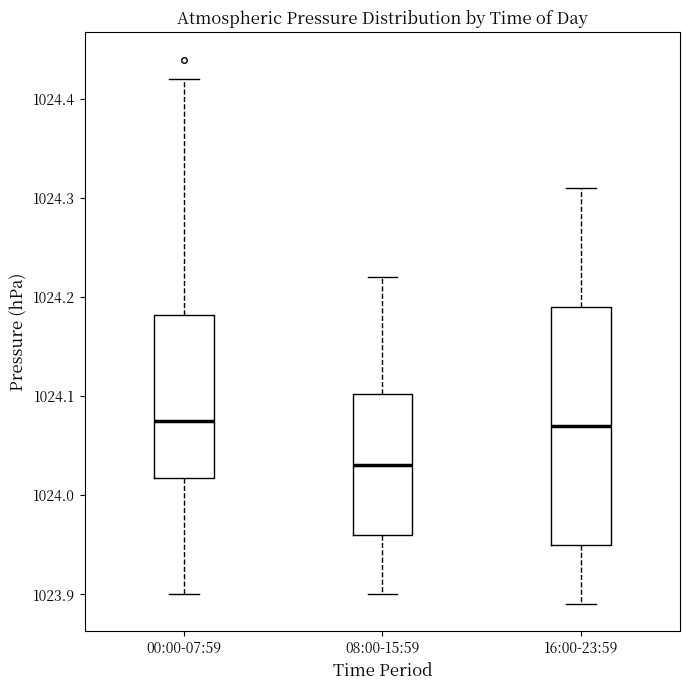

Reading left to right, transcribe this box plot: for each box, give where its median line is, the range the box spans, and where its two whiskers end, as read against the y-axis. The values are not printed on the chart, so give them approximately, as read against the axis.

00:00-07:59: median 1024.08, box 1024.02 to 1024.18, whiskers 1023.90 to 1024.42
08:00-15:59: median 1024.03, box 1023.96 to 1024.10, whiskers 1023.90 to 1024.22
16:00-23:59: median 1024.07, box 1023.95 to 1024.19, whiskers 1023.89 to 1024.31